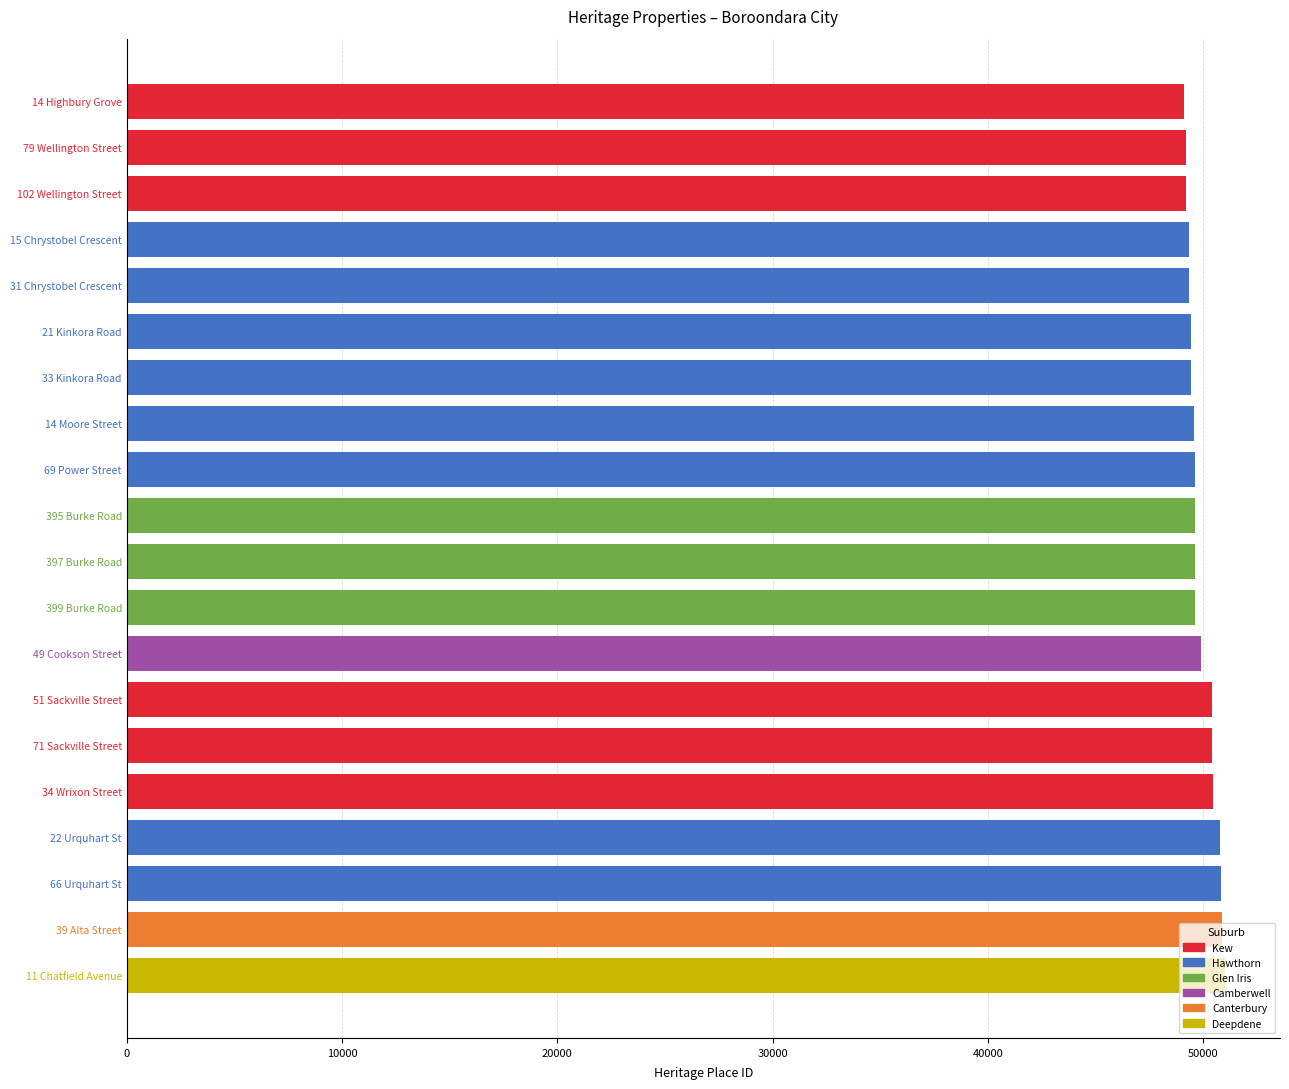

Are the bars grouped side by side (vs. stacked)?

No